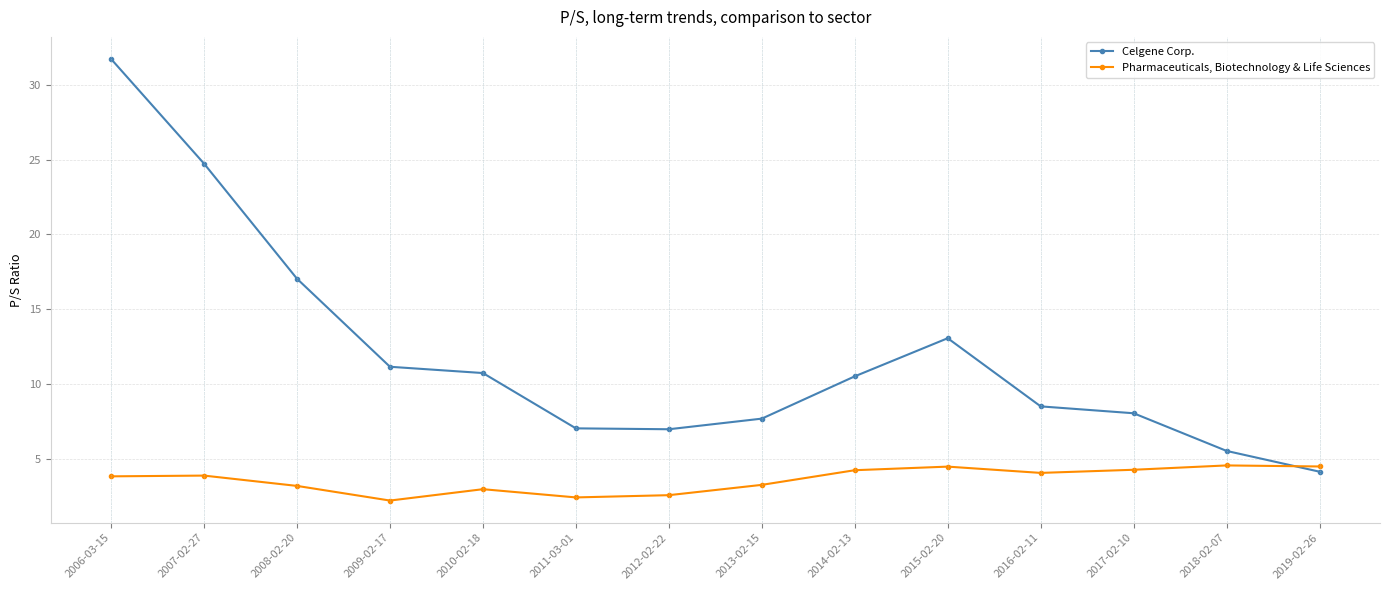

The Celgene Corp. series shows 6.4 at 2010-02-18. True or false?

False